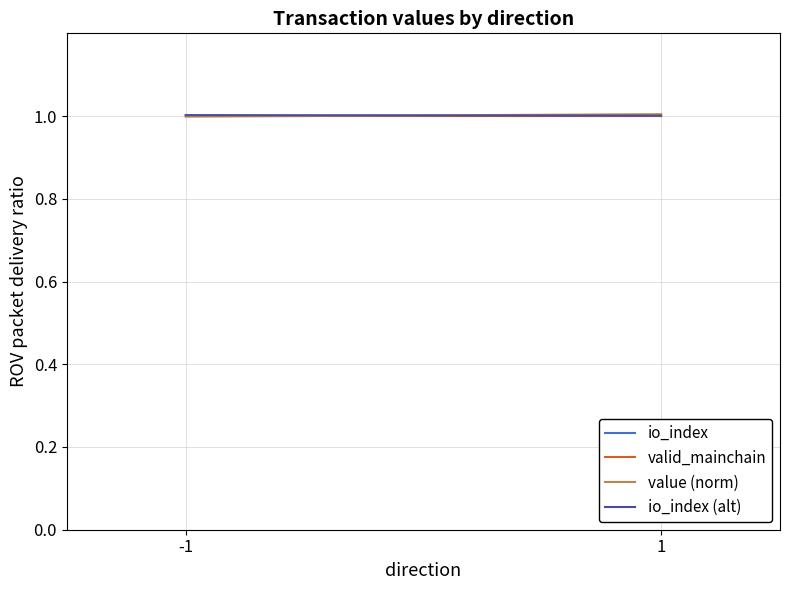

At which label is value (norm) closest to 1?

-1